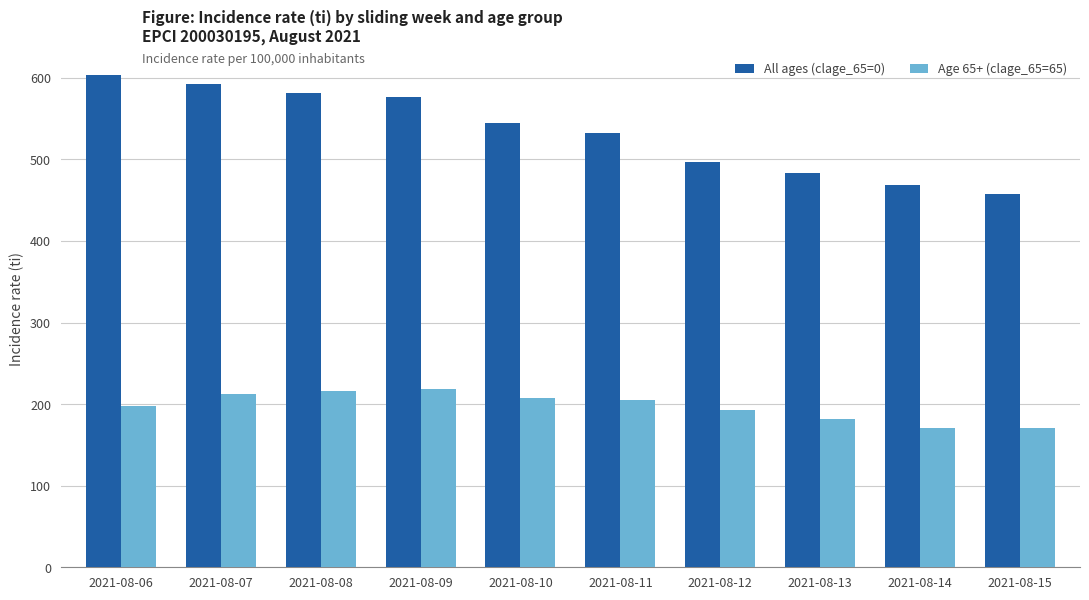

Which series has the largest range (max minus min)?

All ages (clage_65=0)